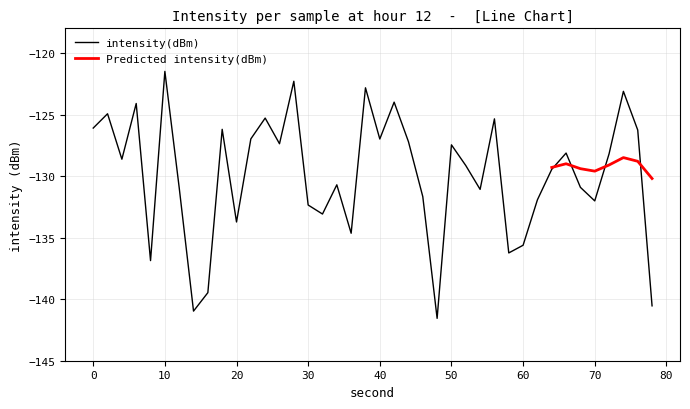

What is the lowest value of the intensity(dBm) series?

-141.6